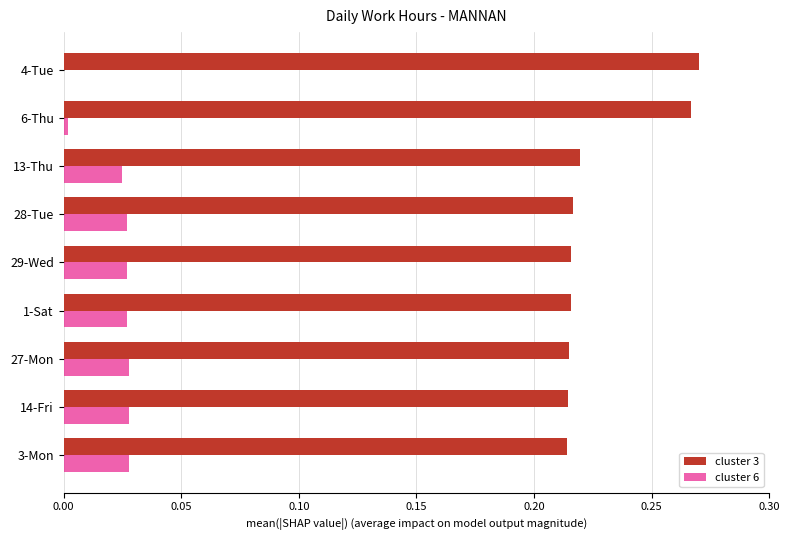

Which series changed the most between 3-Mon and 4-Tue?

cluster 3